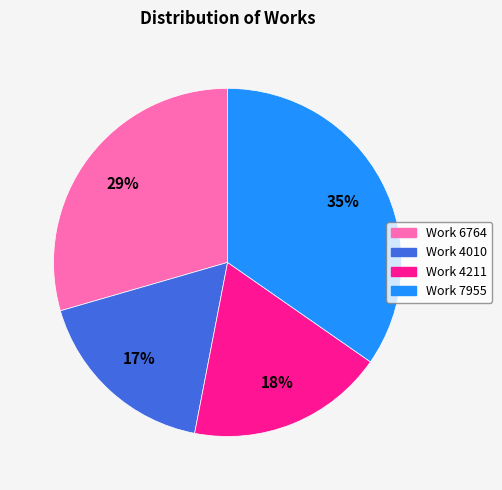

Do Work 4211 and Work 7955 together represent more than half of the pie?

Yes